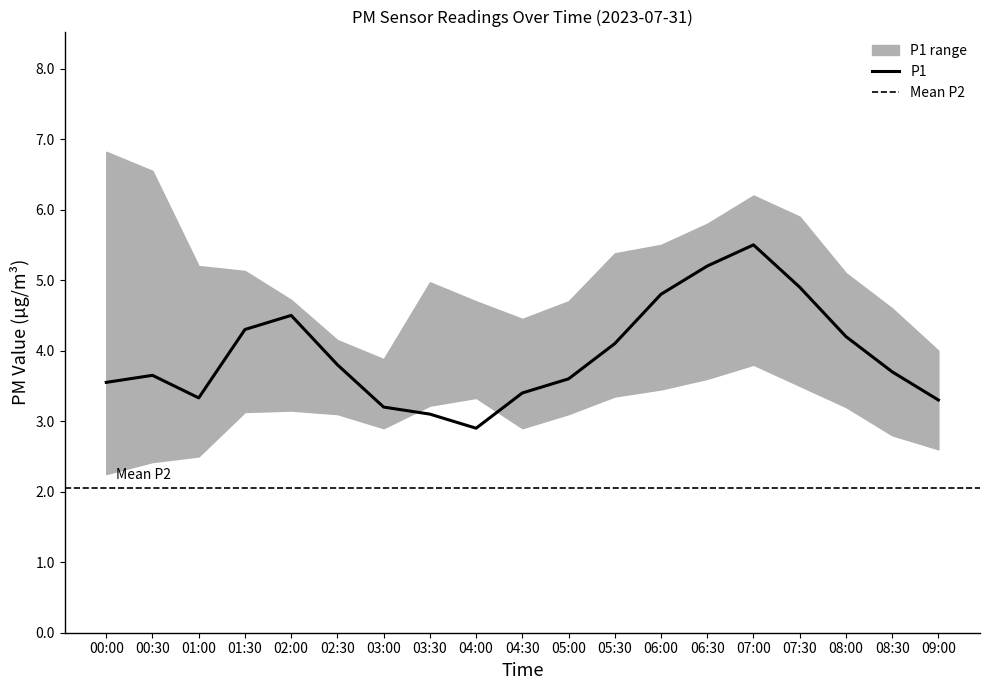

What is the total value across all series at 08:00?

14.6